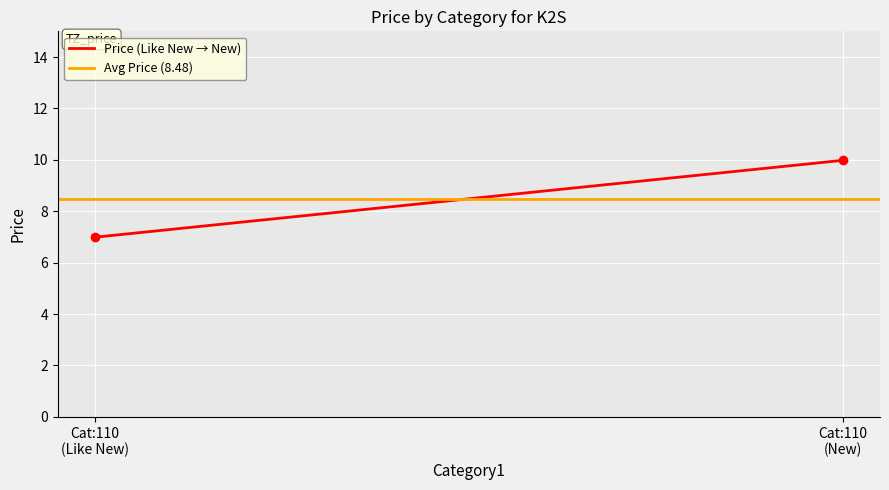

What is the label of the 1st point from the left?

Cat:110
(Like New)